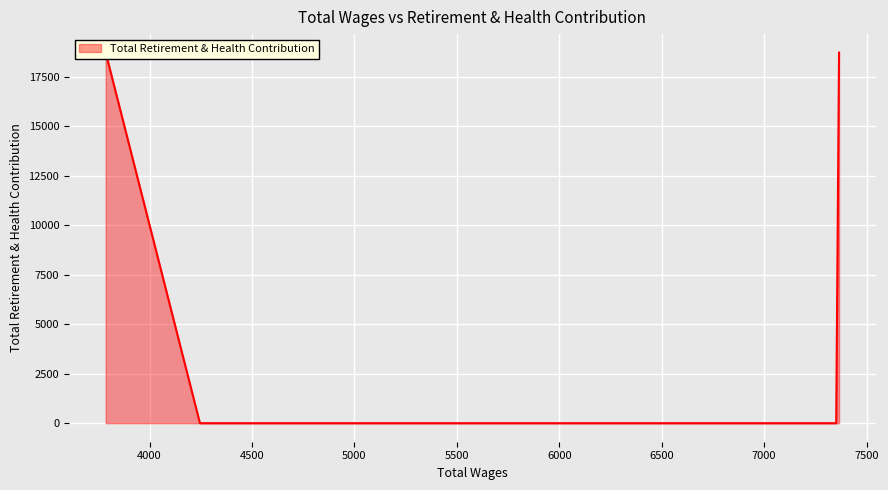

What is the change in value from 7352 to 3786?

+18717